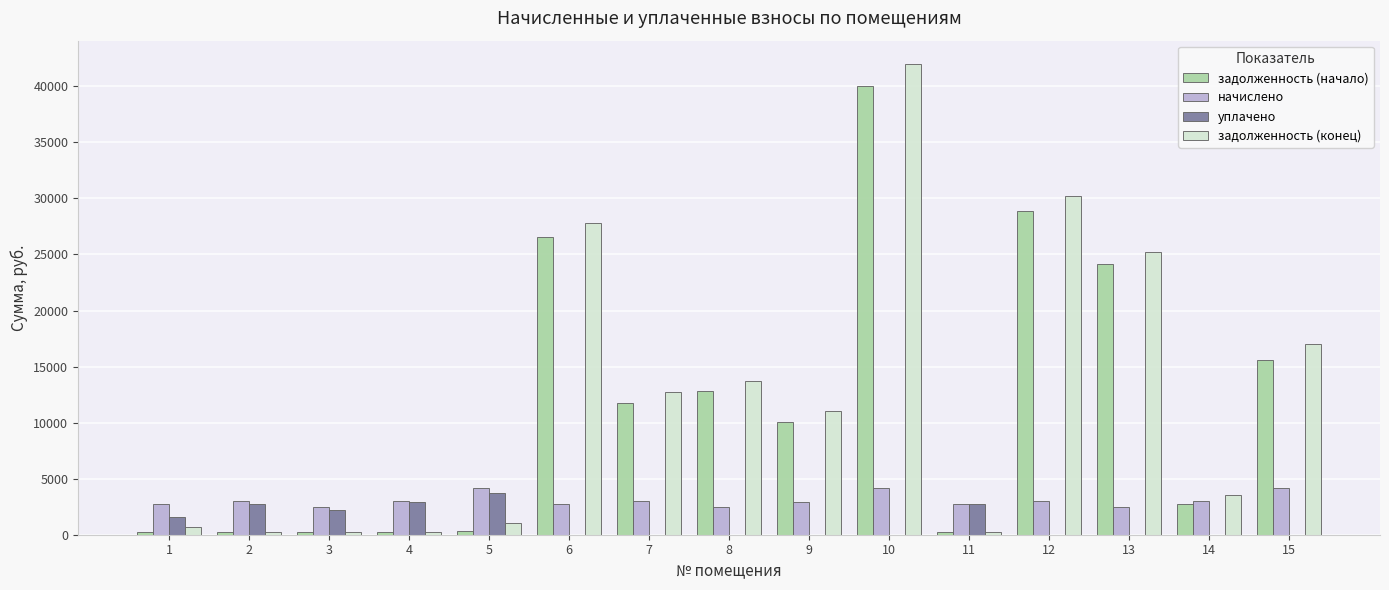

Is the value of начислено at 11 greater than the value of задолженность (конец) at 13?

No